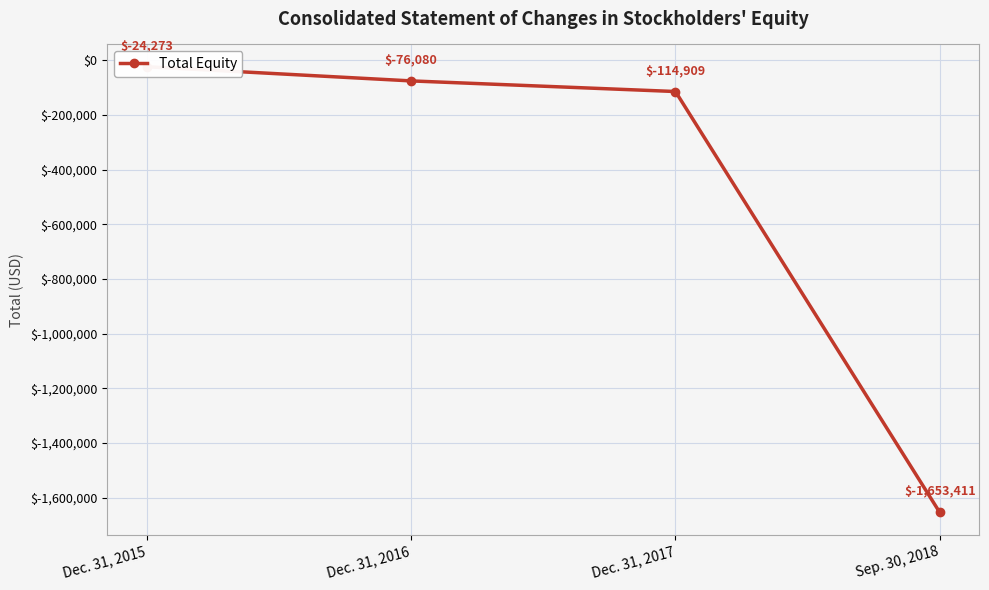

Read the value at Sep. 30, 2018, to the nearest 10.

-1653410